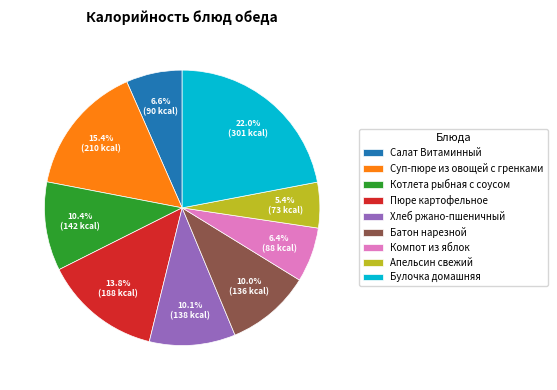

What percentage is the Хлеб ржано-пшеничный slice, to the nearest percent?

10%